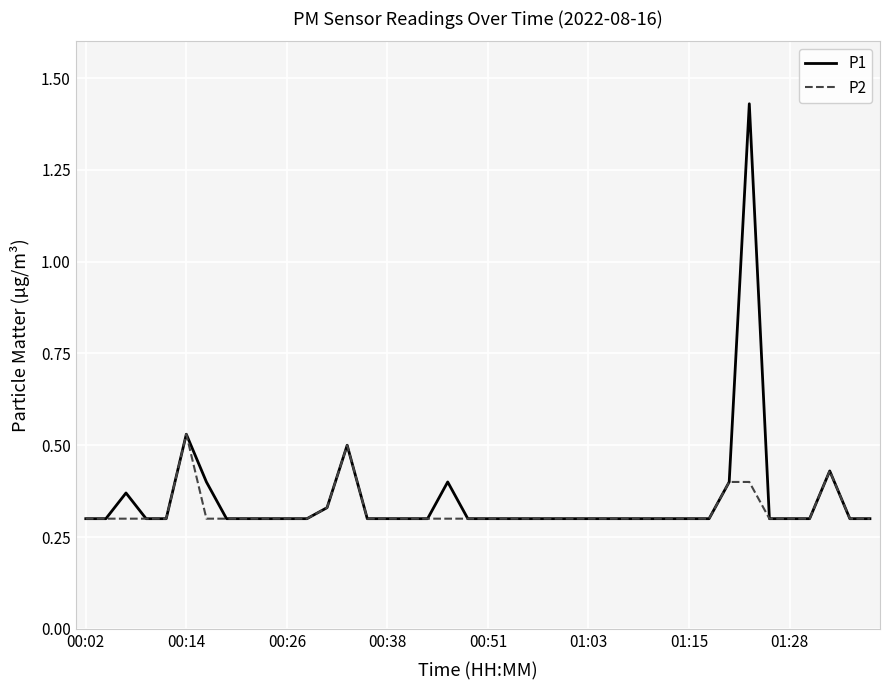

Which series has the largest range (max minus min)?

P1